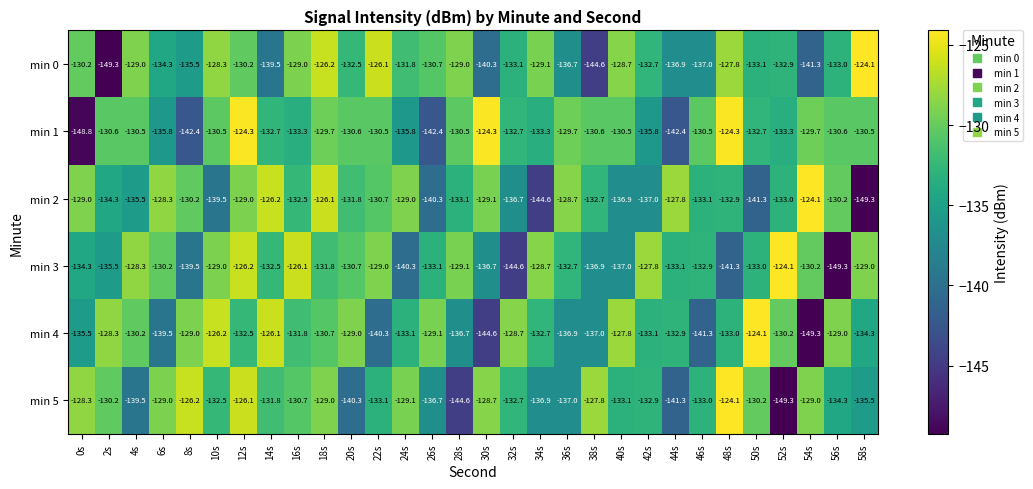

What is the smallest value displayed?

-149.3